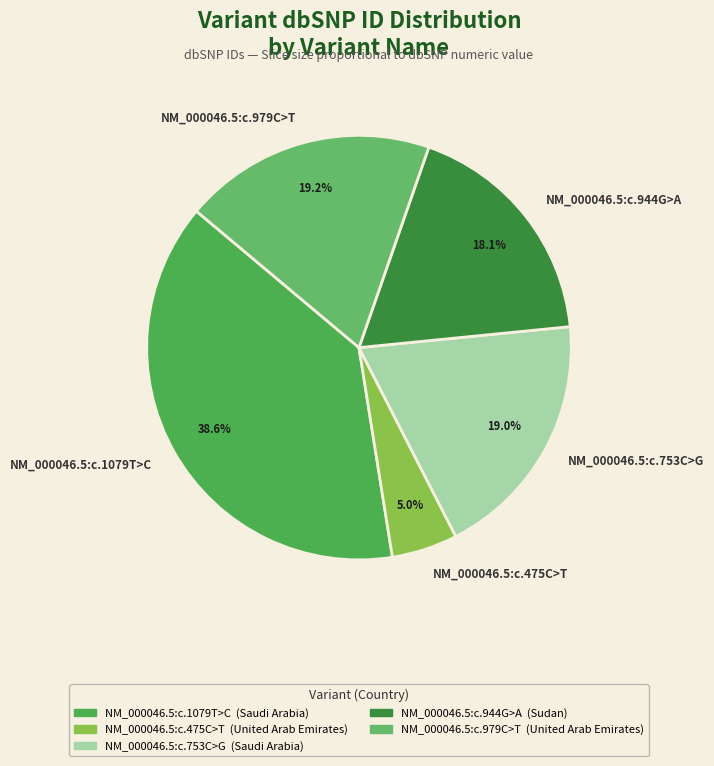

To the nearest percent, what portion does NM_000046.5:c.979C>T represent?

19%